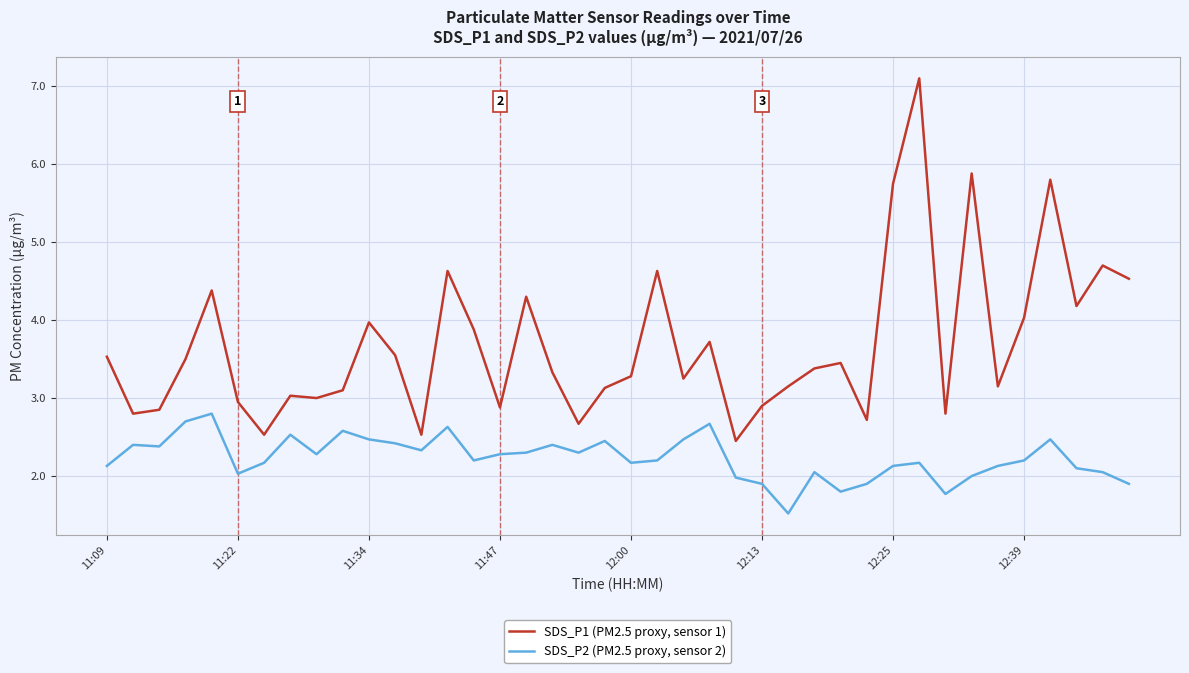

True or false: SDS_P1 (PM2.5 proxy, sensor 1) and SDS_P2 (PM2.5 proxy, sensor 2) cross at least once.

False